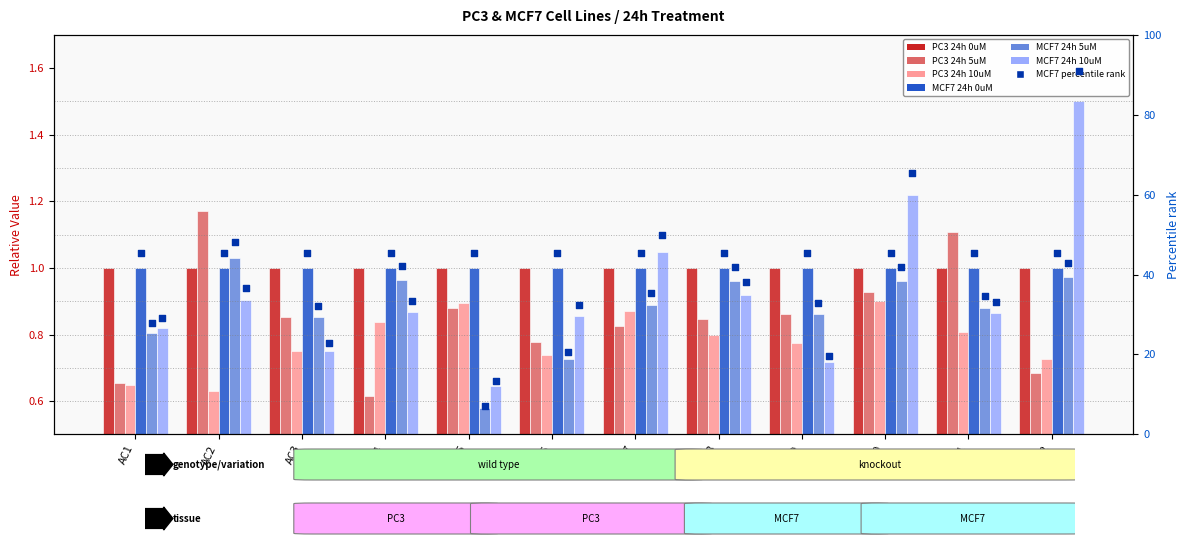

Which series reaches the maximum Y coordinate?

MCF7 24h 10uM